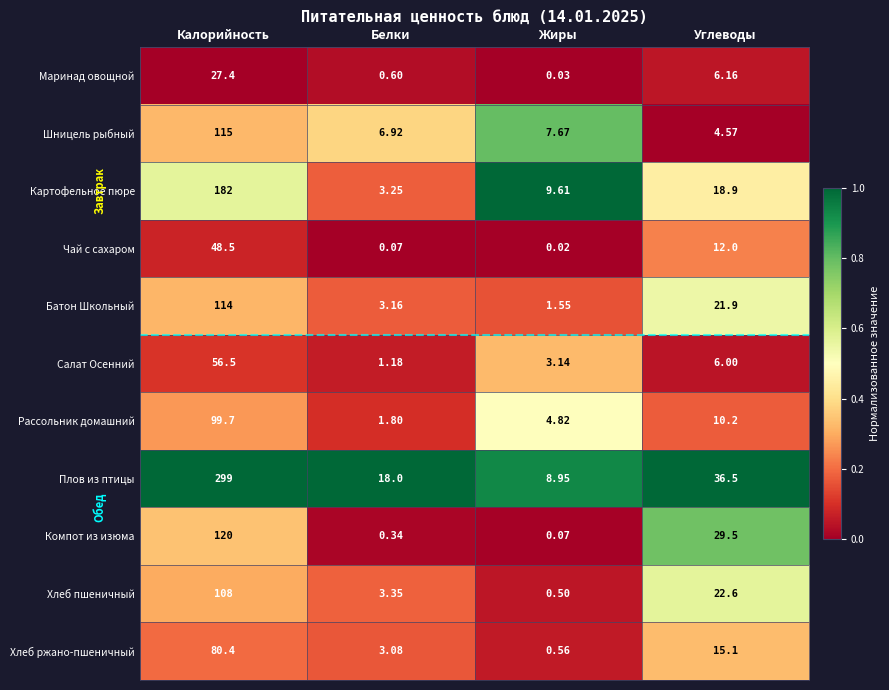

Rank the categories by Компот из изюма value from highest to lowest.

Калорийность, Углеводы, Белки, Жиры